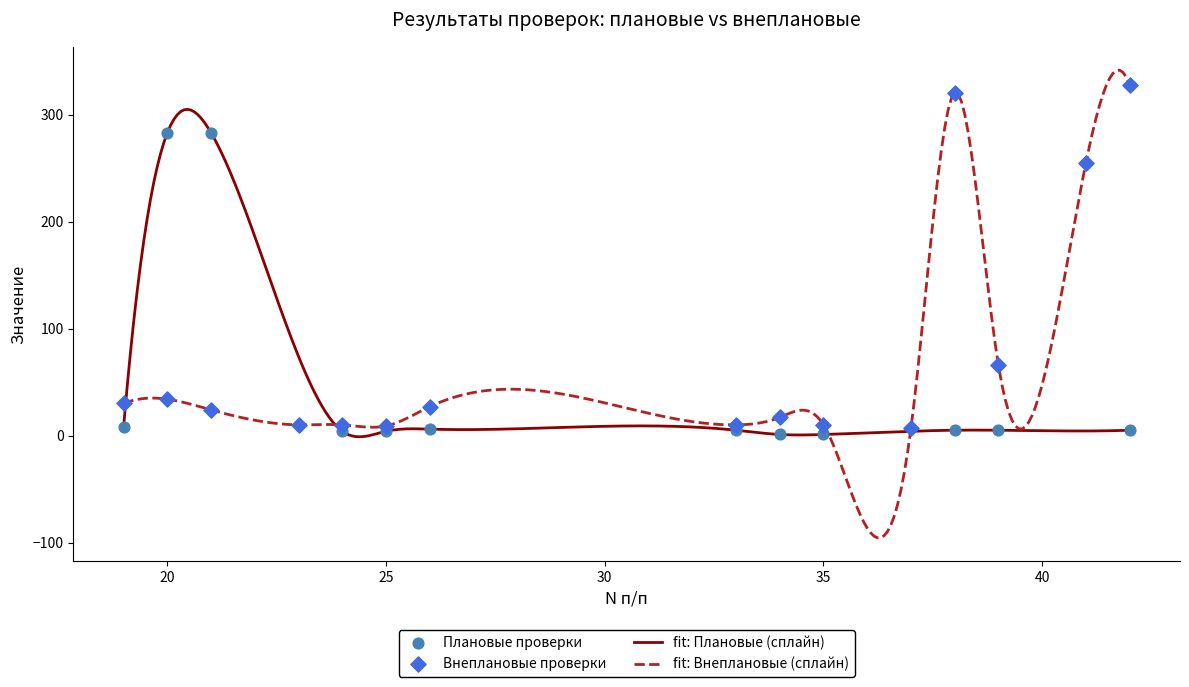

Which series has the largest range (max minus min)?

fit: Внеплановые (сплайн)